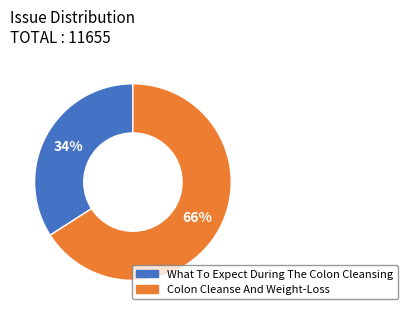

Does Colon Cleanse And Weight-Loss represent more than half of the total?

Yes